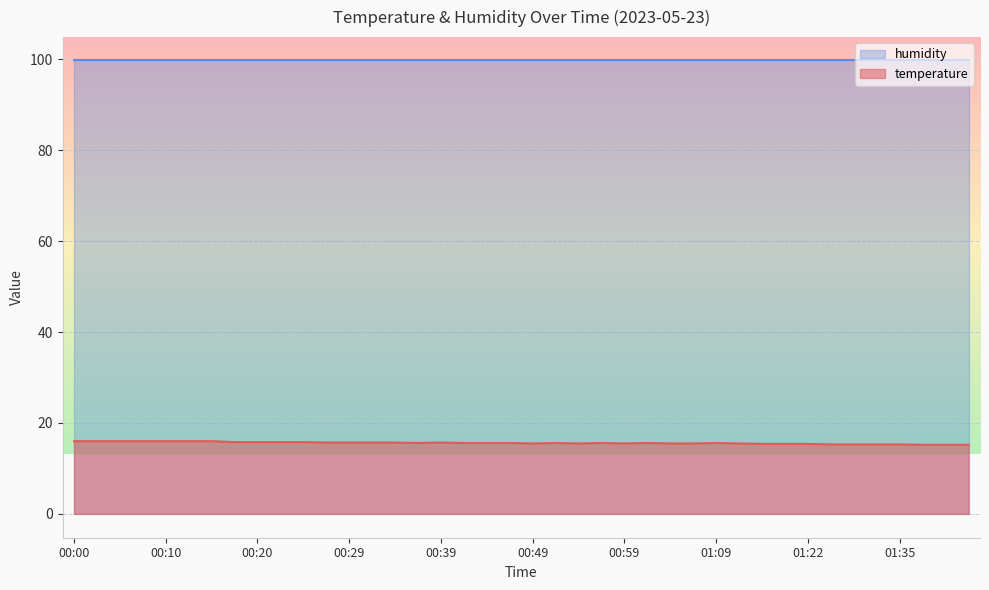

How many interior local peaks (higher than both neighbors) does the data have?

5